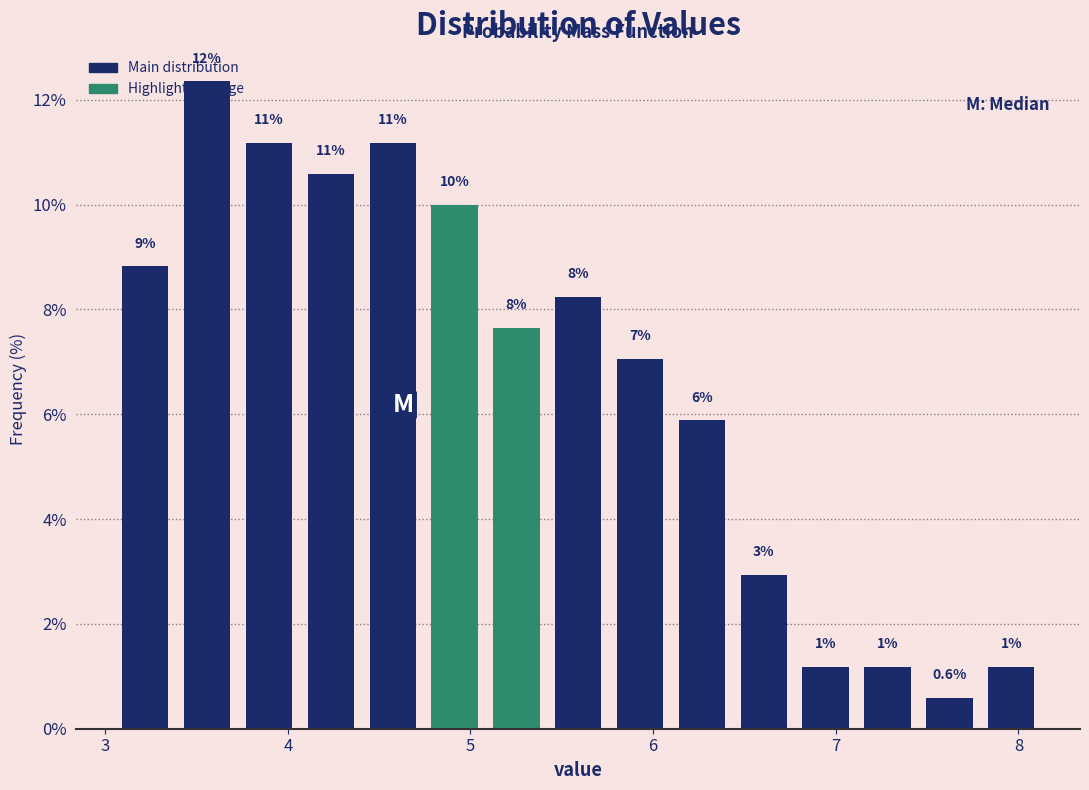

Read against the x-axis, roughly where is the centre of the tallest bar?

3.6